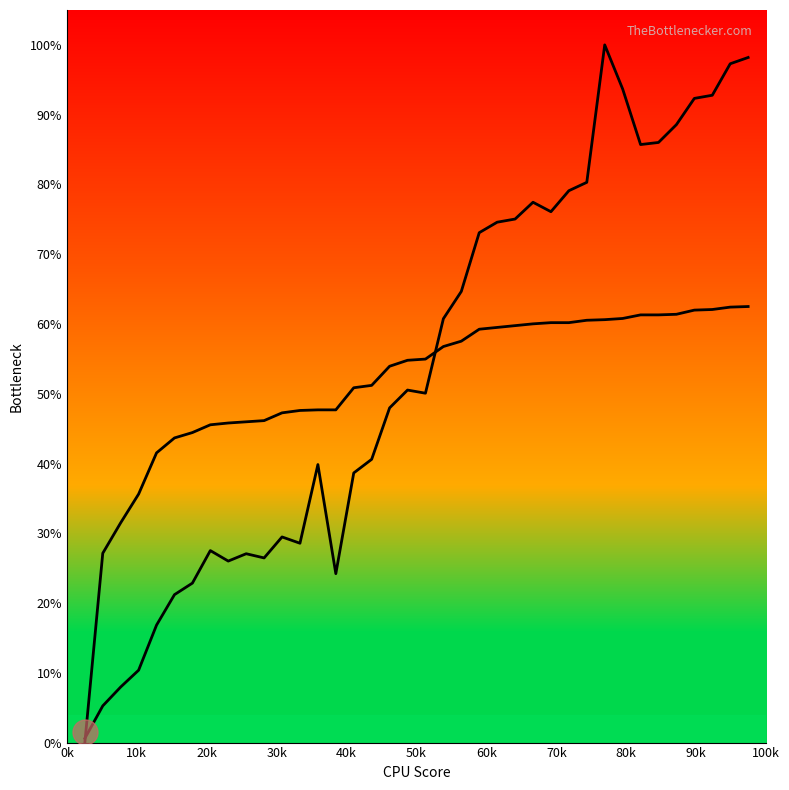

Does the chart display data point markers on the line(s)?

No